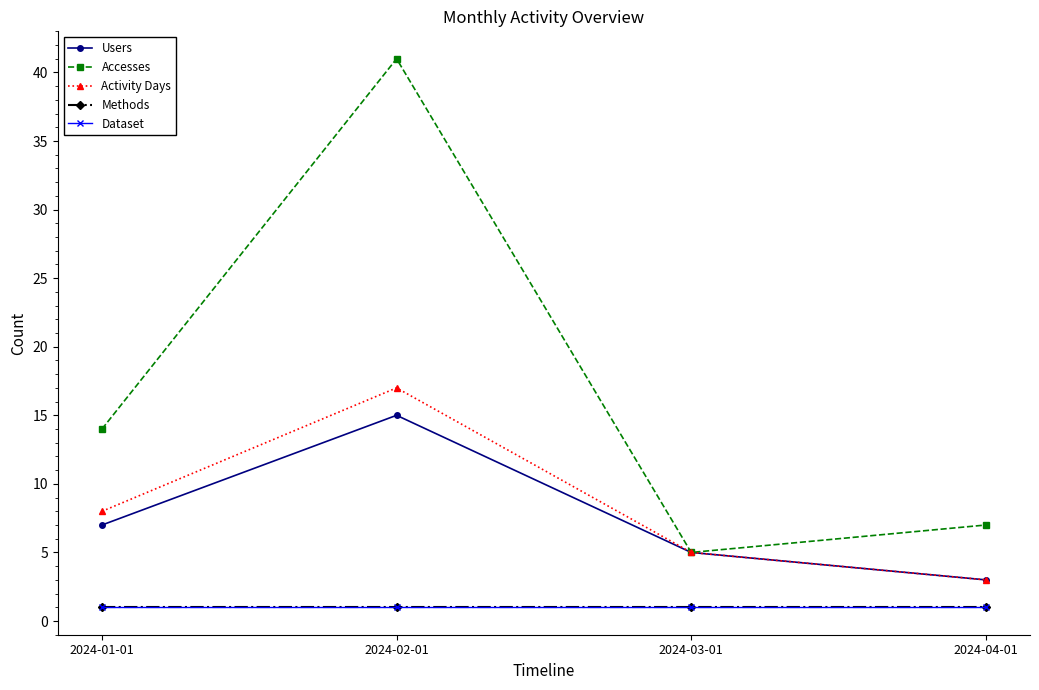

What position from the right is 2024-04-01?

1